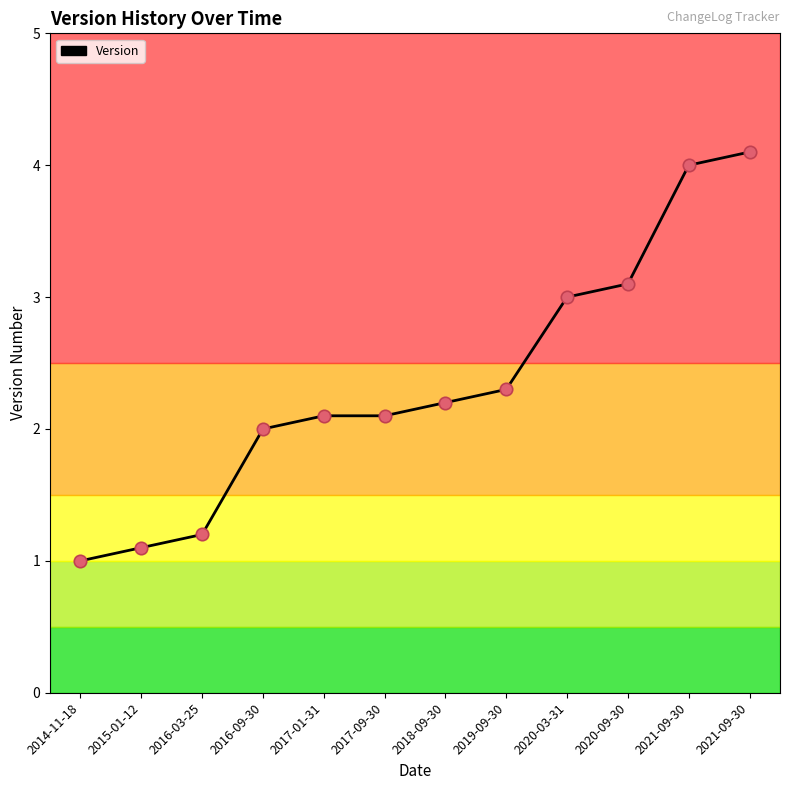

Approximately how many times larger is the value at 2018-09-30 compared to 2021-09-30?

0.5